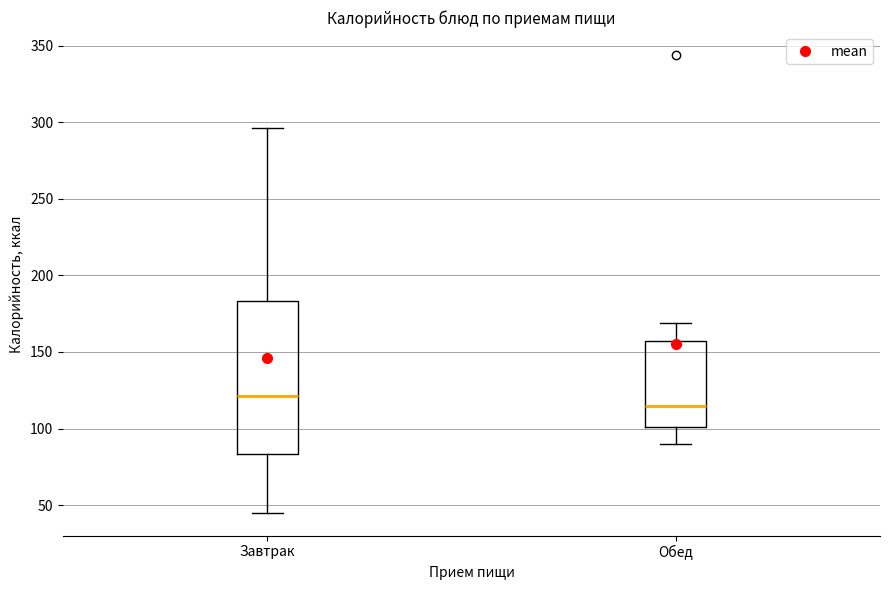

Reading left to right, transcribe this box plot: for each box, give where its median line is, the range the box spans, and where its two whiskers end, as read against the y-axis. The values are not printed on the chart, so give them approximately, as read against the axis.

Завтрак: median 120, box 85 to 185, whiskers 45 to 295
Обед: median 115, box 100 to 155, whiskers 90 to 170